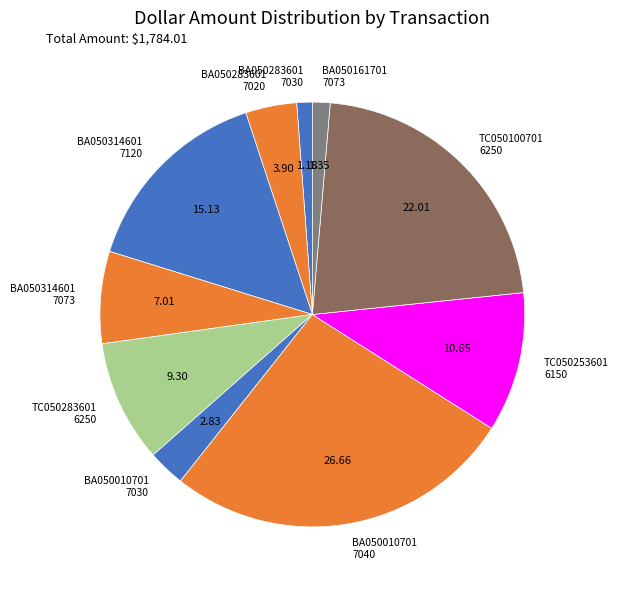

Combined, do BA050010701 7040 and BA050314601 7073 account for over 50%?

No